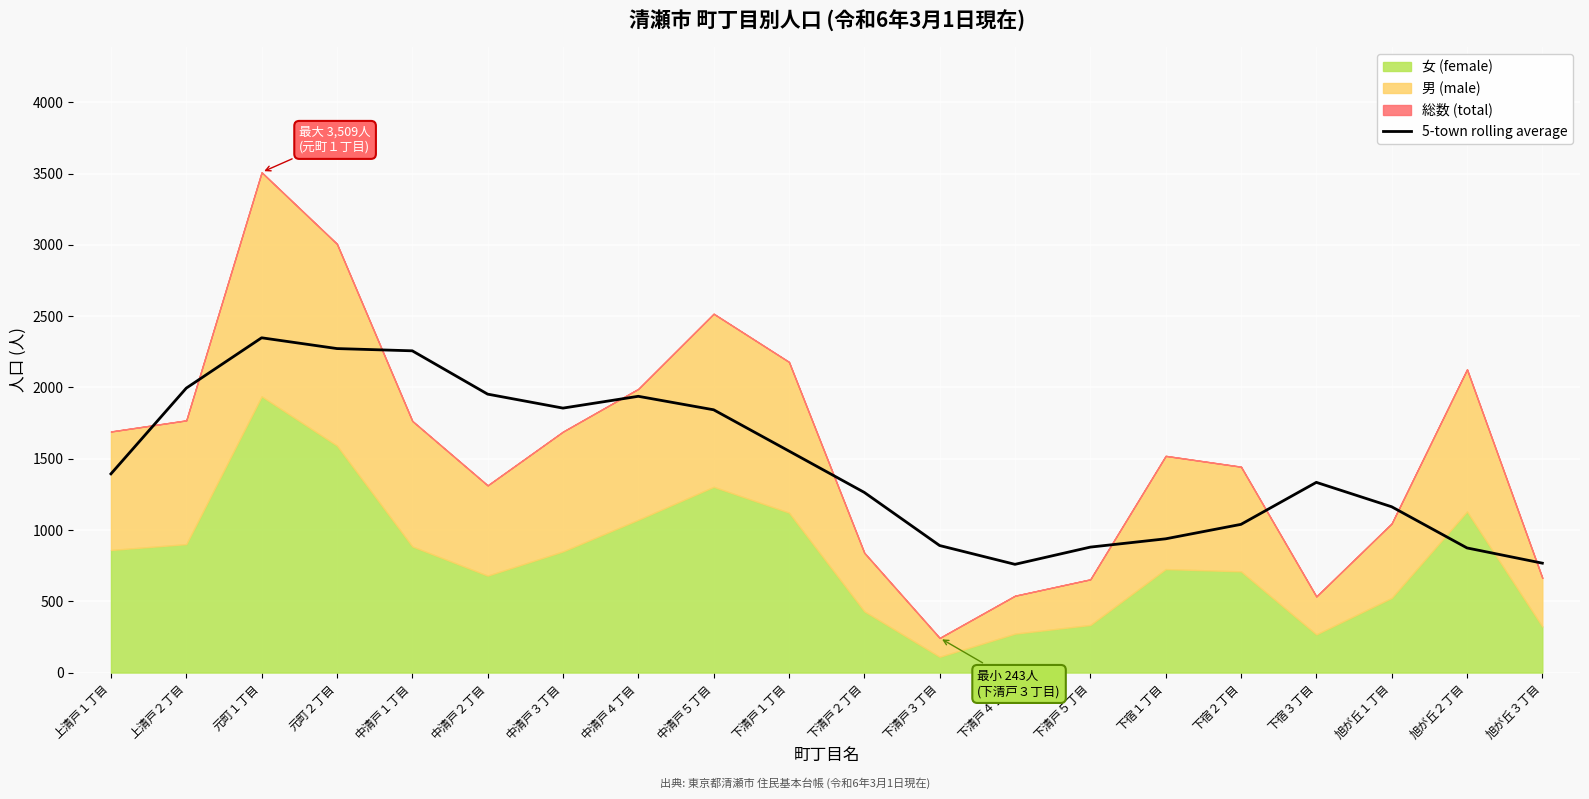

How many data points are less than 1393?

10